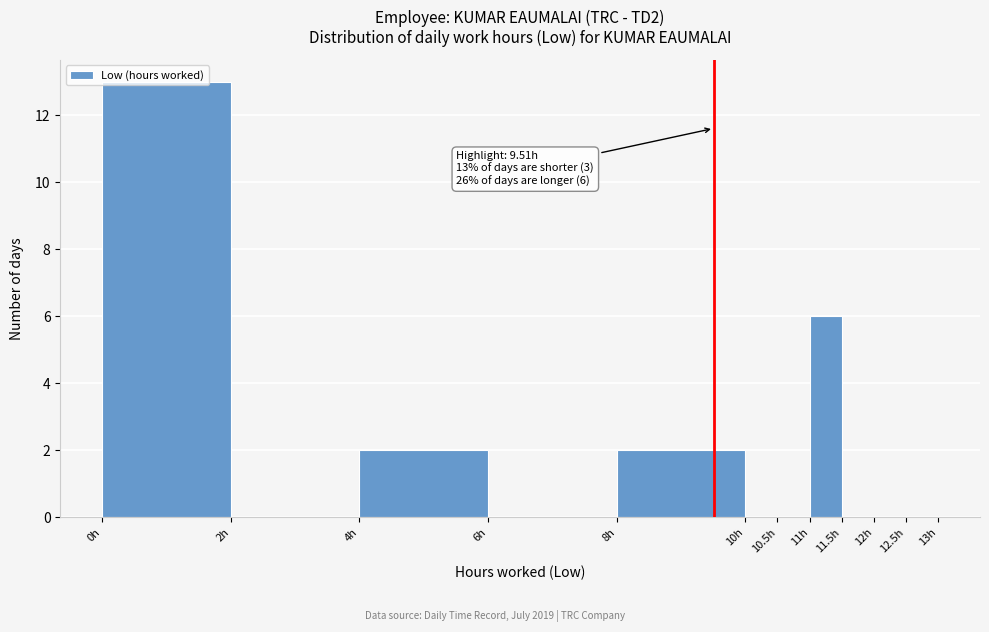

Which range on the x-axis has the tallest bar?

0.0 to 2.0